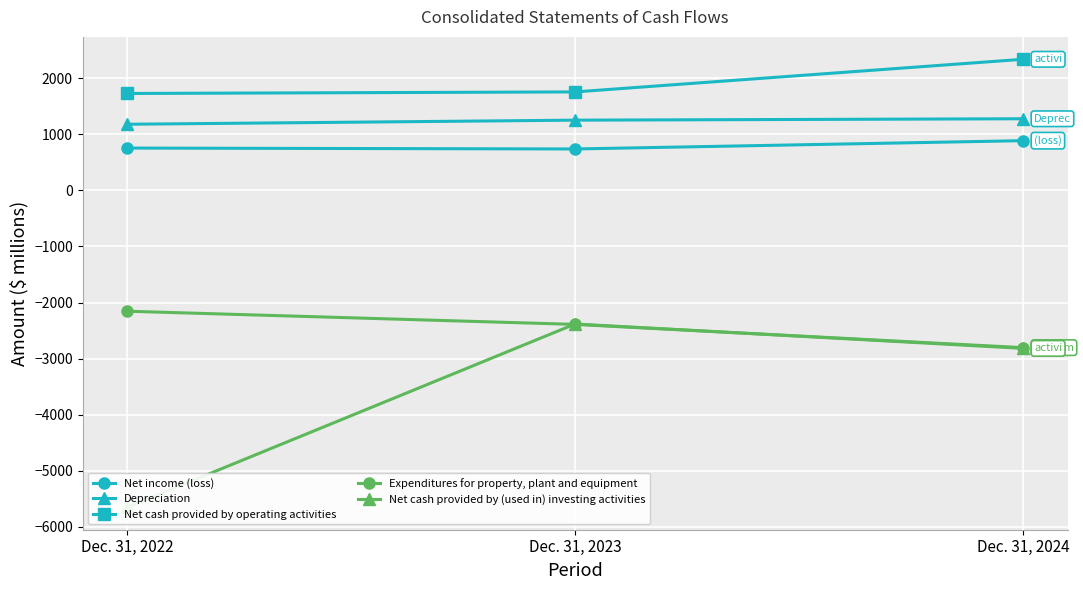

Is this an area chart (filled region under the line)?

No